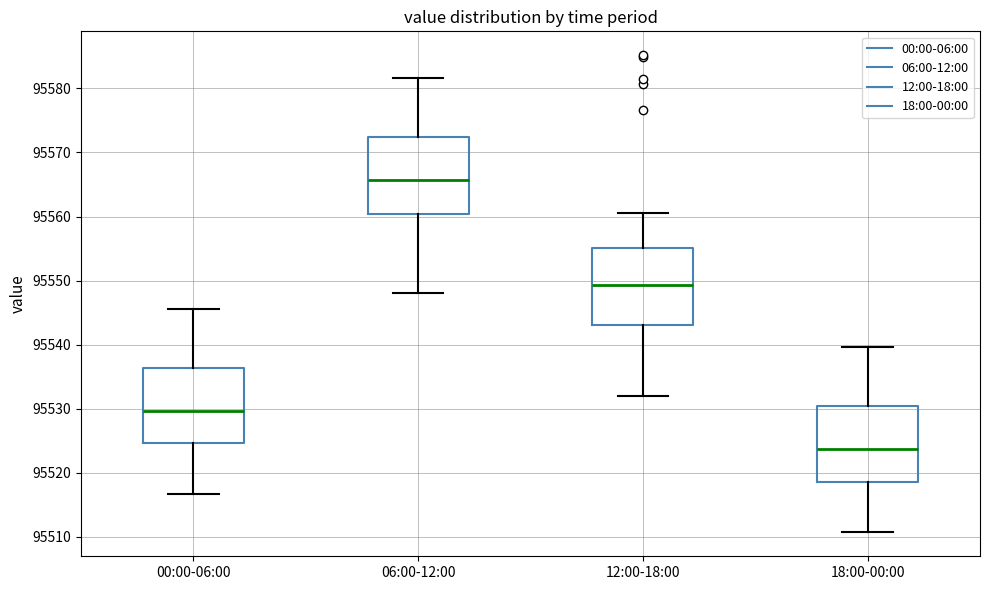

Where does the lower whisker of the box for 06:00-12:00 end on the y-axis? The values are not printed on the chart, so give them approximately, as read against the axis.

95548